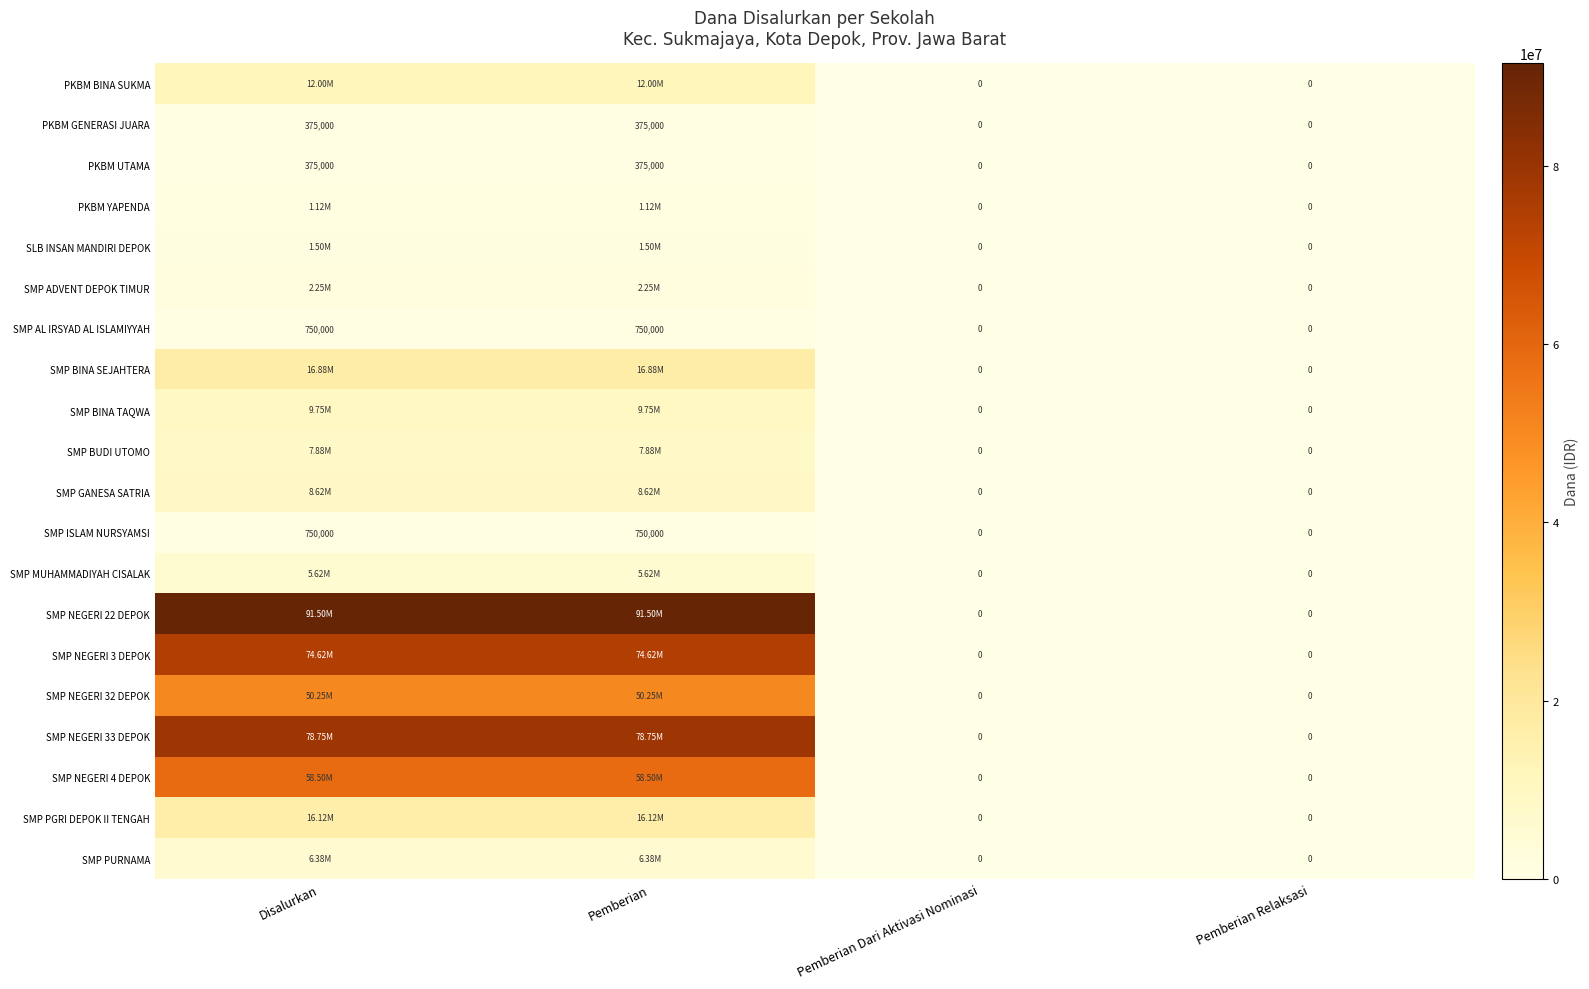

What is the sum of all SMP AL IRSYAD AL ISLAMIYYAH values?

1500000